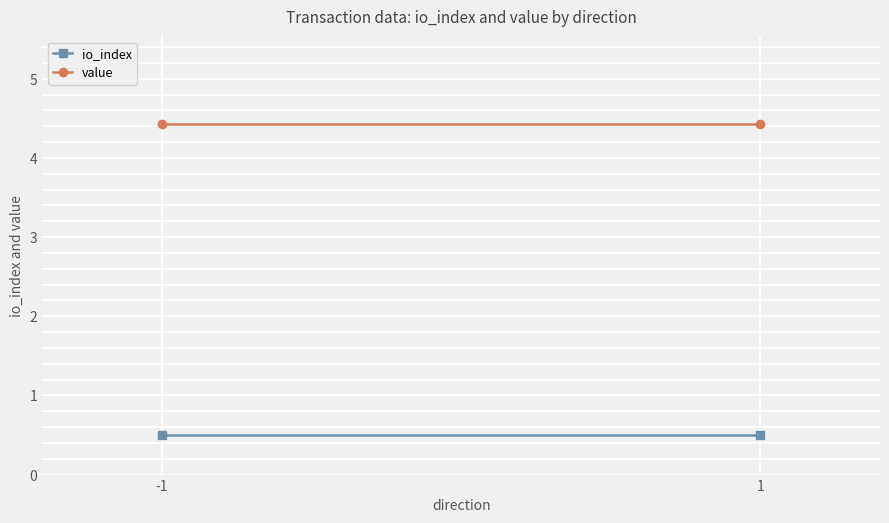

List the series in order of their peak value, lowest first.

io_index, value